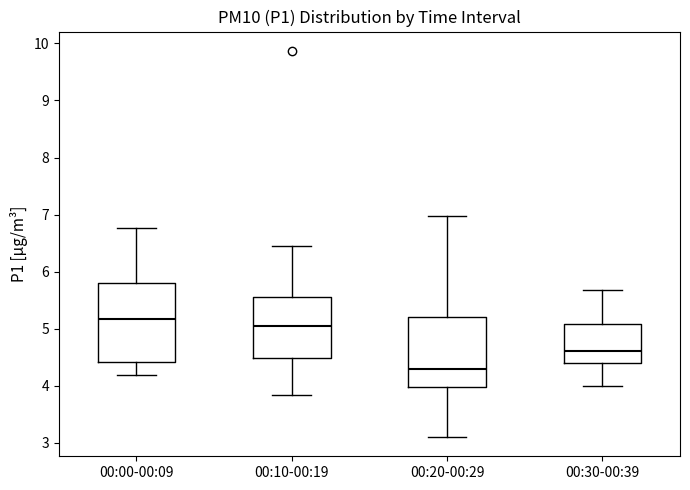

Which box is the tallest, from its lower edge to its upper edge?

00:00-00:09